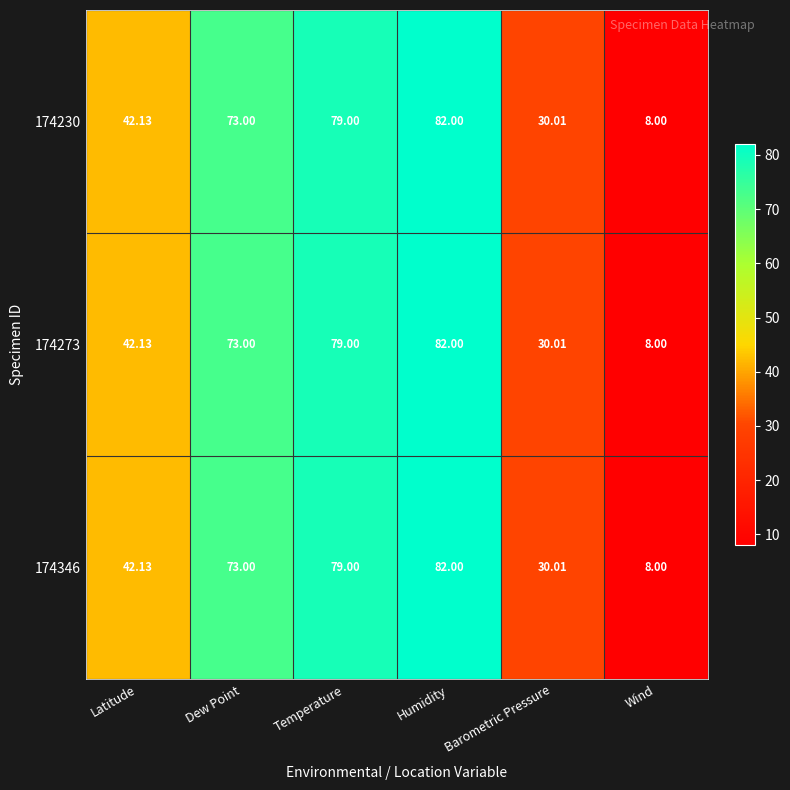

Which category has the highest value in the 174346 series?

Humidity